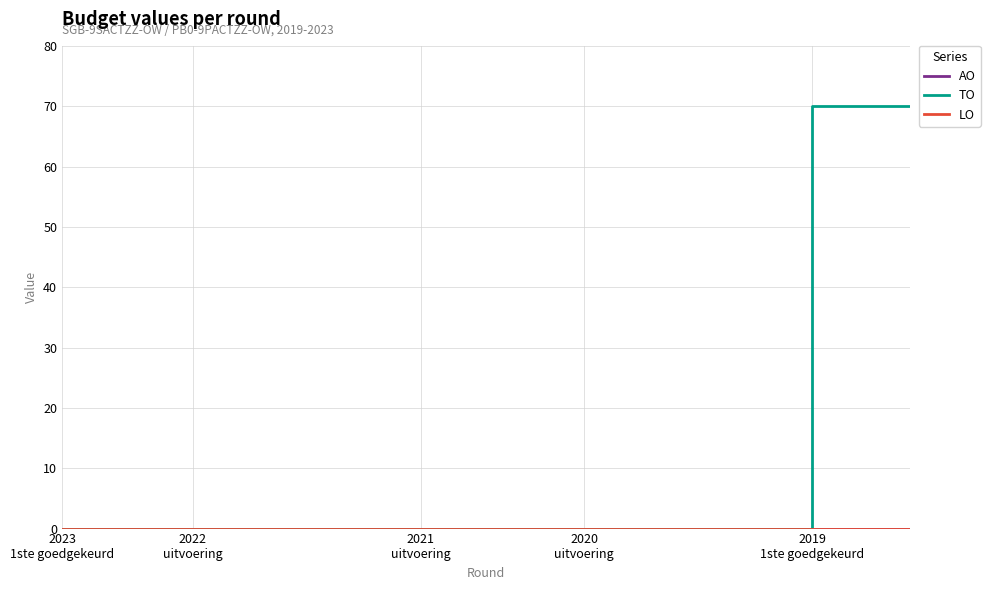

True or false: TO and AO cross at least once.

False